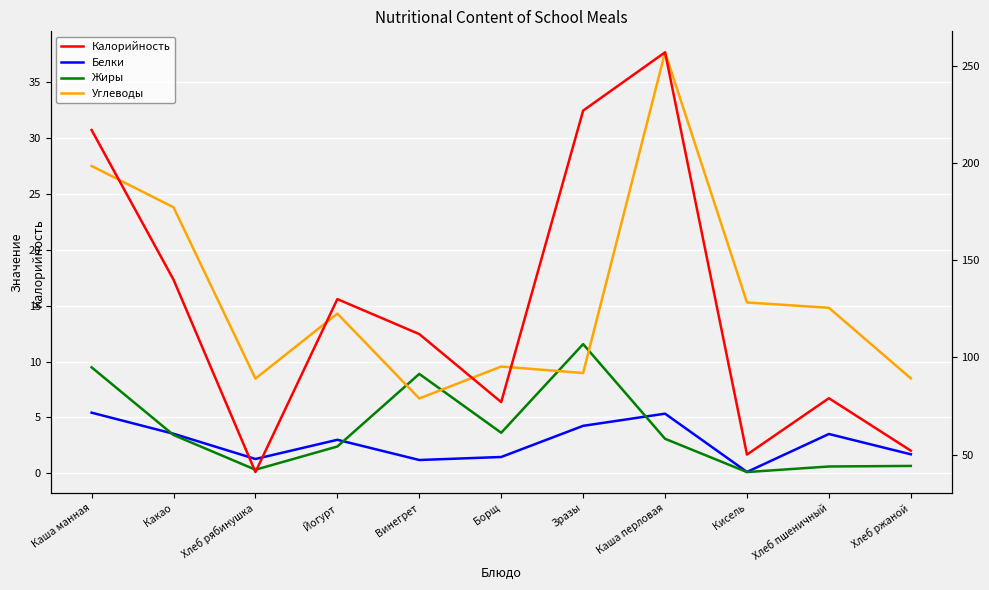

True or false: Калорийность has a value of 41.2 at Хлеб пшеничный.

False